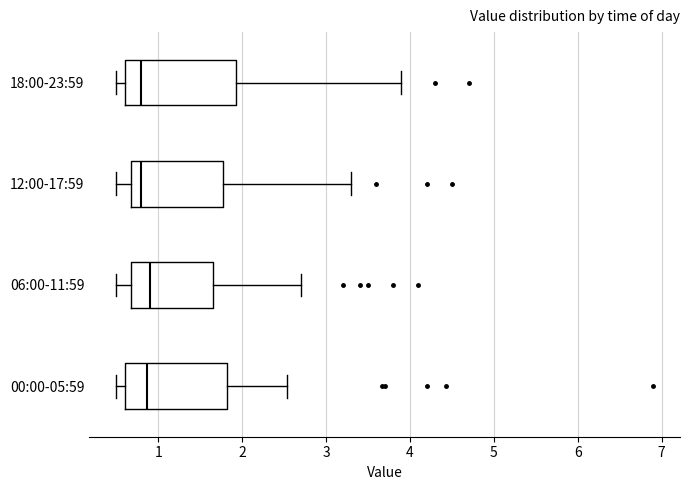

Where does the median line of the box for 00:00-05:59 sit on the x-axis? The values are not printed on the chart, so give them approximately, as read against the axis.

0.9